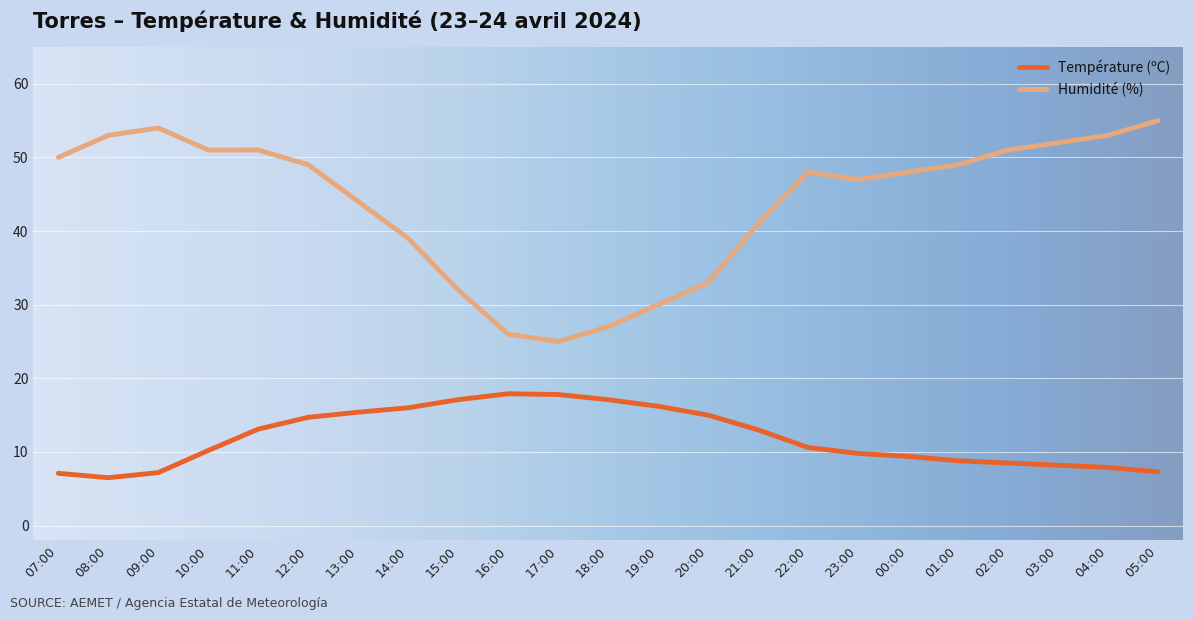

Is the value of Humidité (%) at 10:00 greater than the value of Température (ºC) at 23:00?

Yes